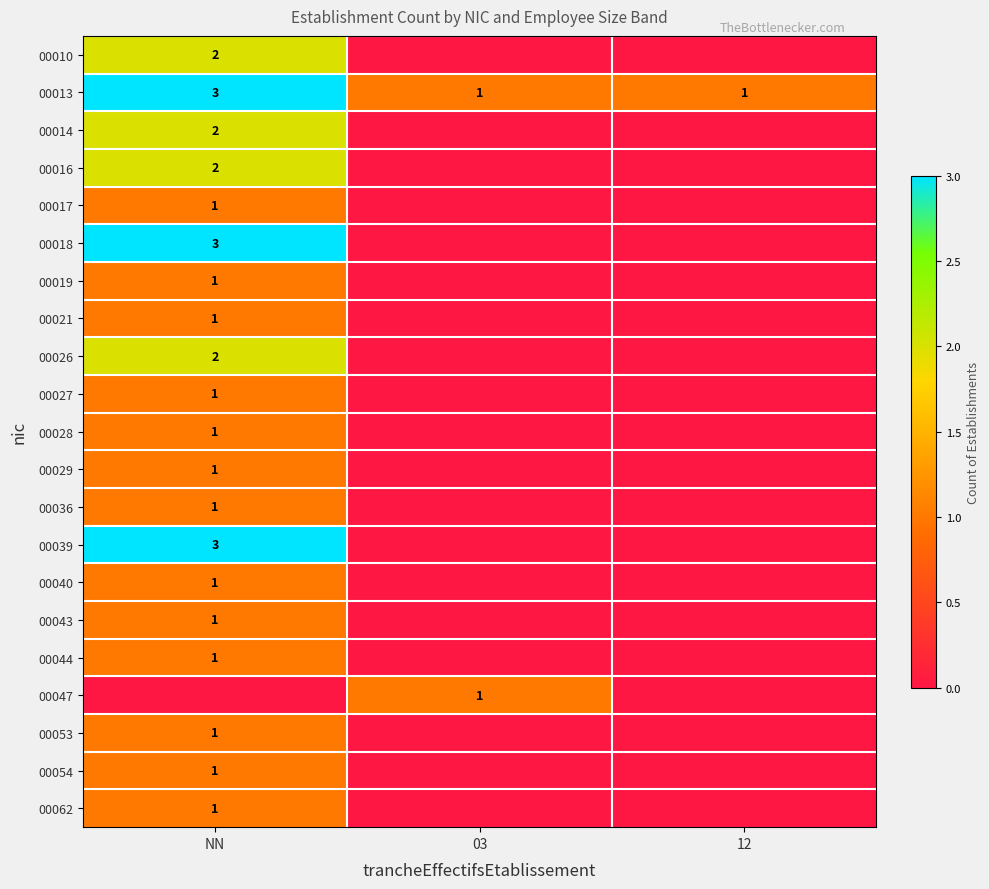

The 00047 series shows 1 at 03. True or false?

True